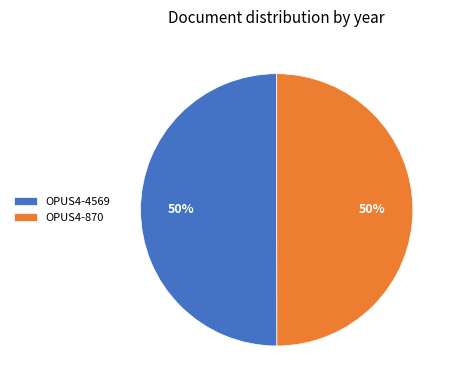

To the nearest percent, what percentage of the pie is OPUS4-4569?

50%